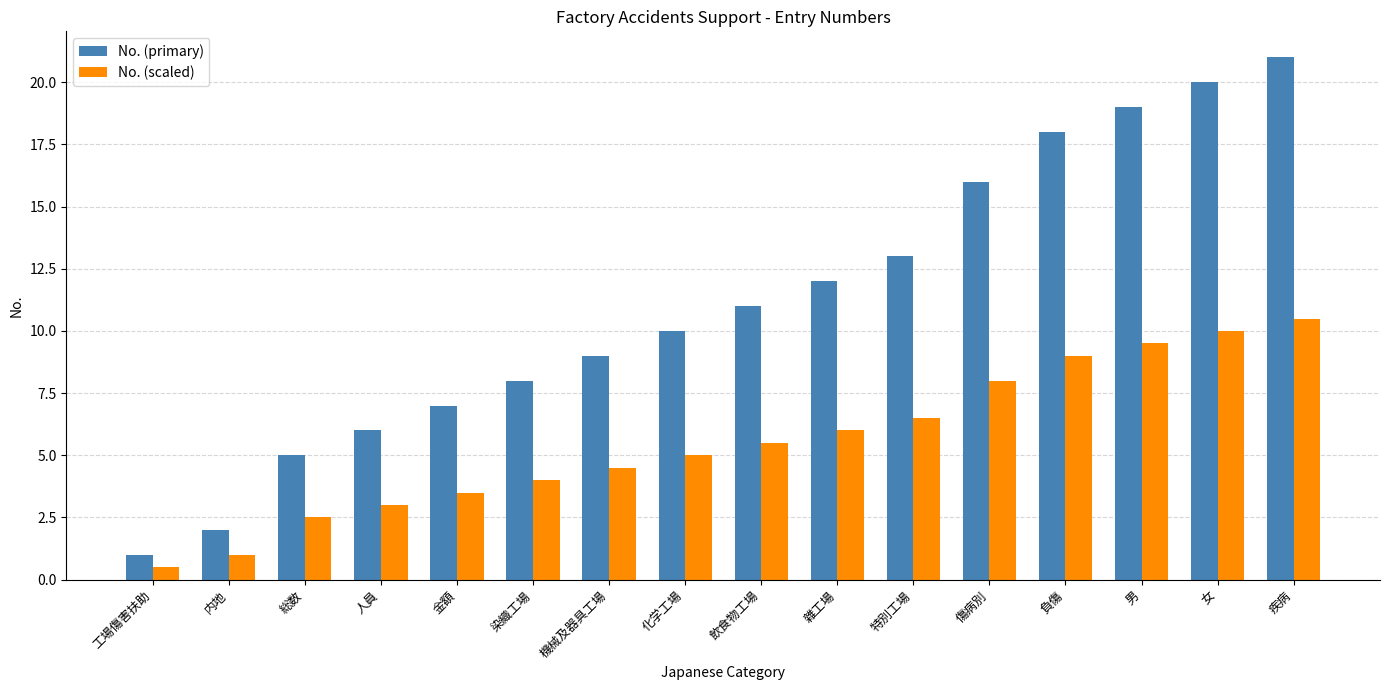

At which category is the sum across all series the highest?

疾病